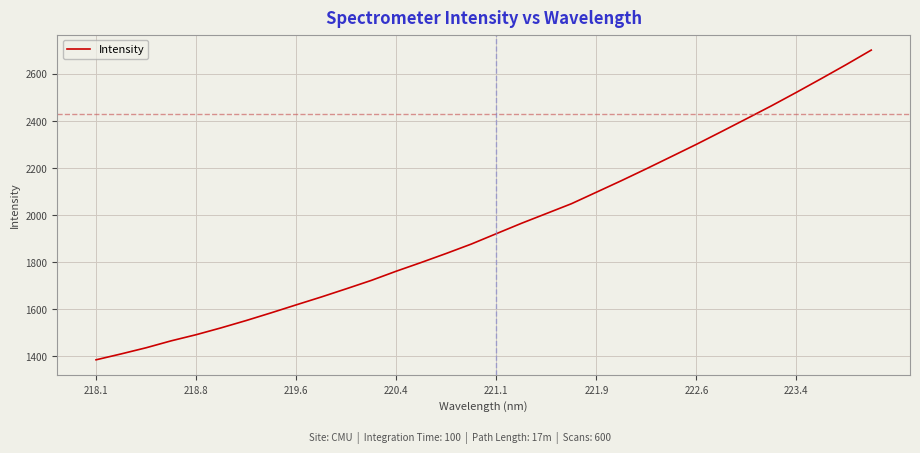

What is the difference between the maximum and minimum values?

1315.8